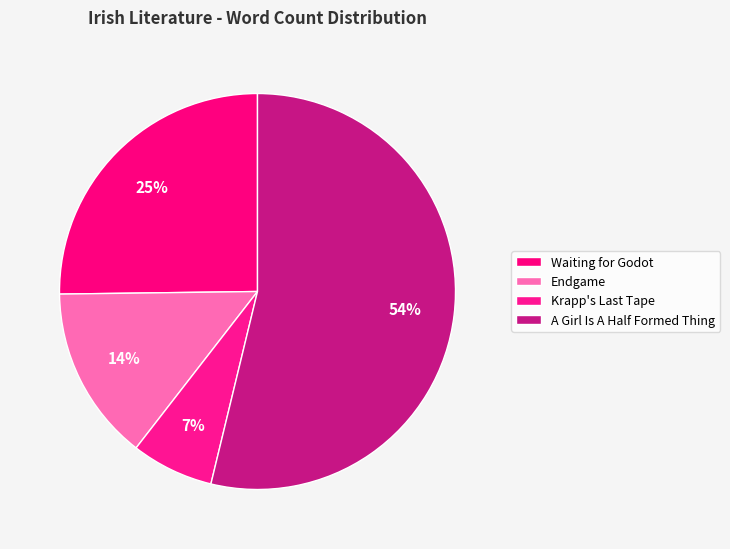

Count the number of slices in the pie.

4